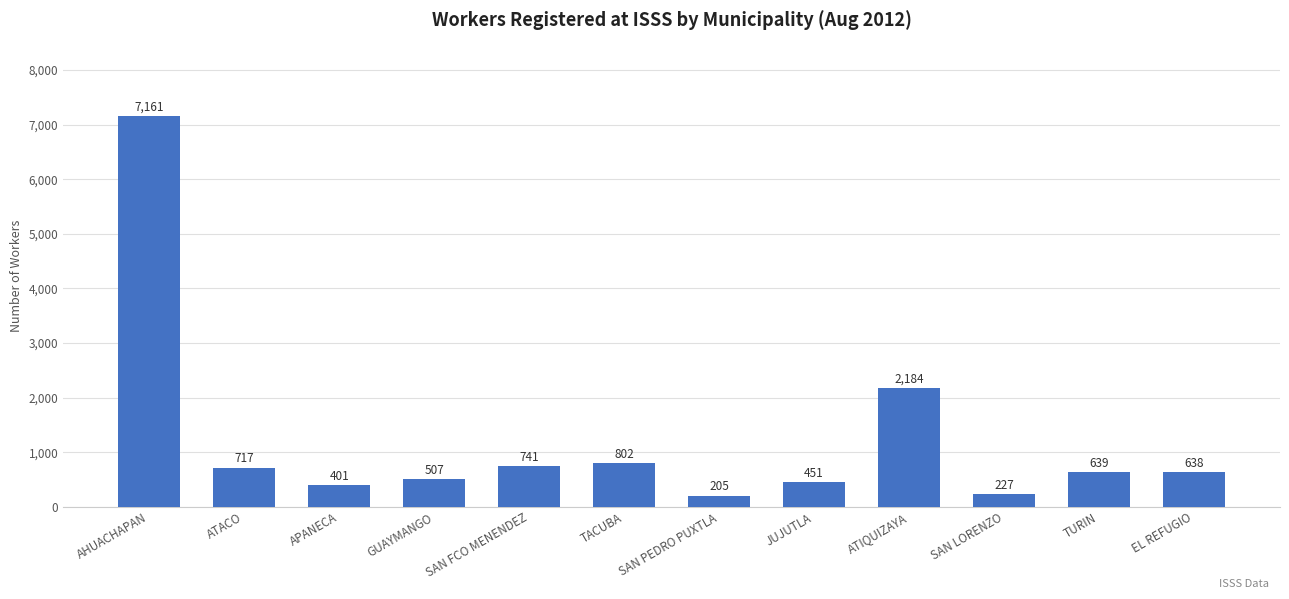

What is the sum of the values at JUJUTLA and TURIN?

1090